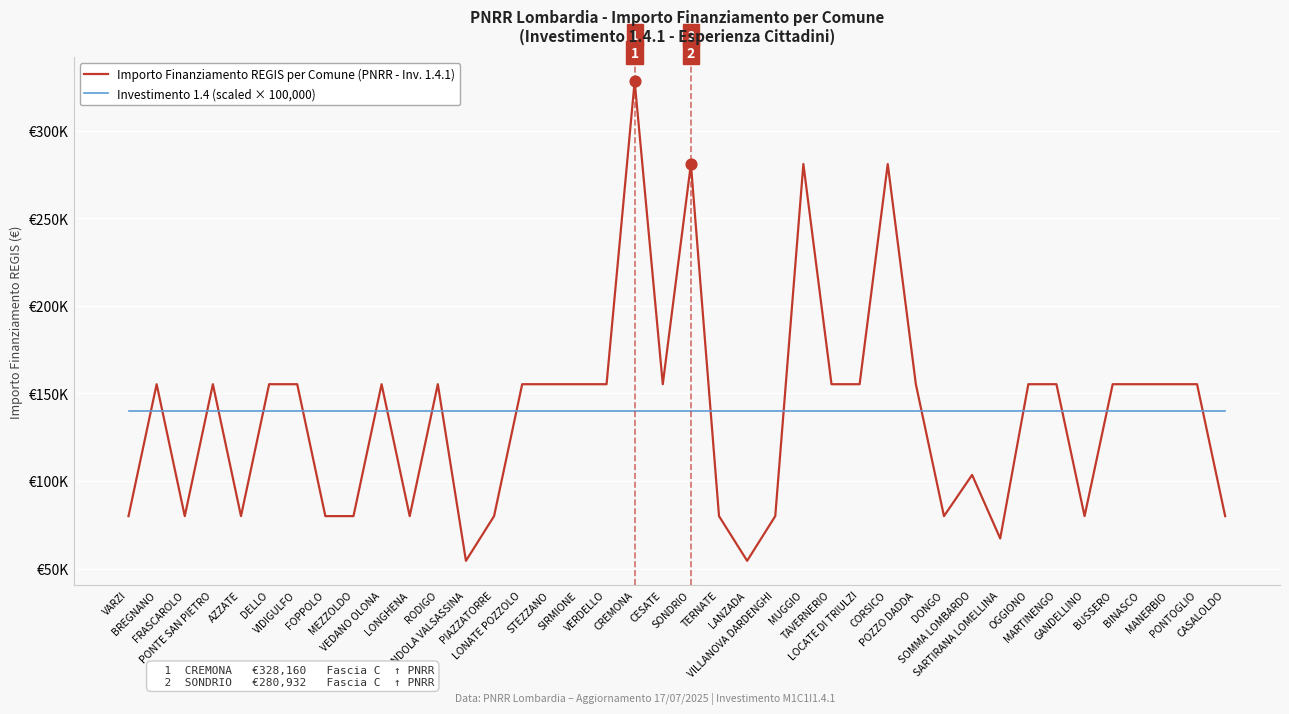

Which series has the largest total across all categories?

Investimento 1.4 (scaled × 100,000)